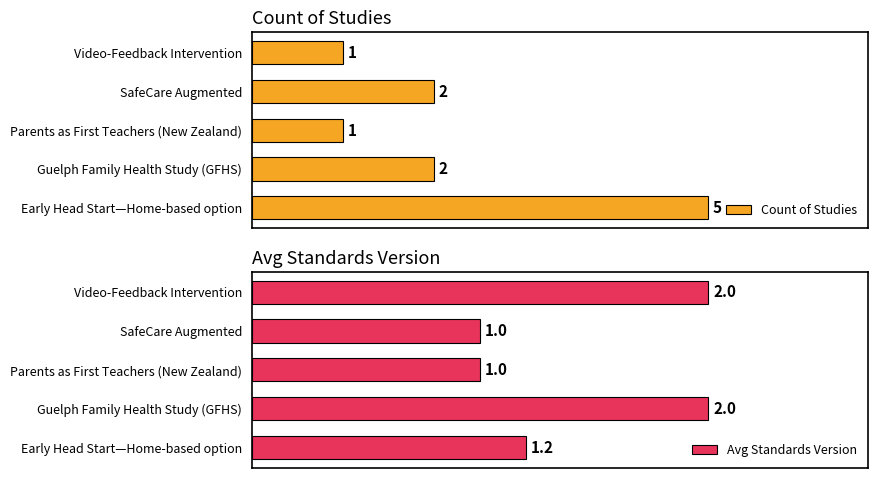

Rank the series by their maximum value, from lowest to highest.

Avg Standards Version, Count of Studies